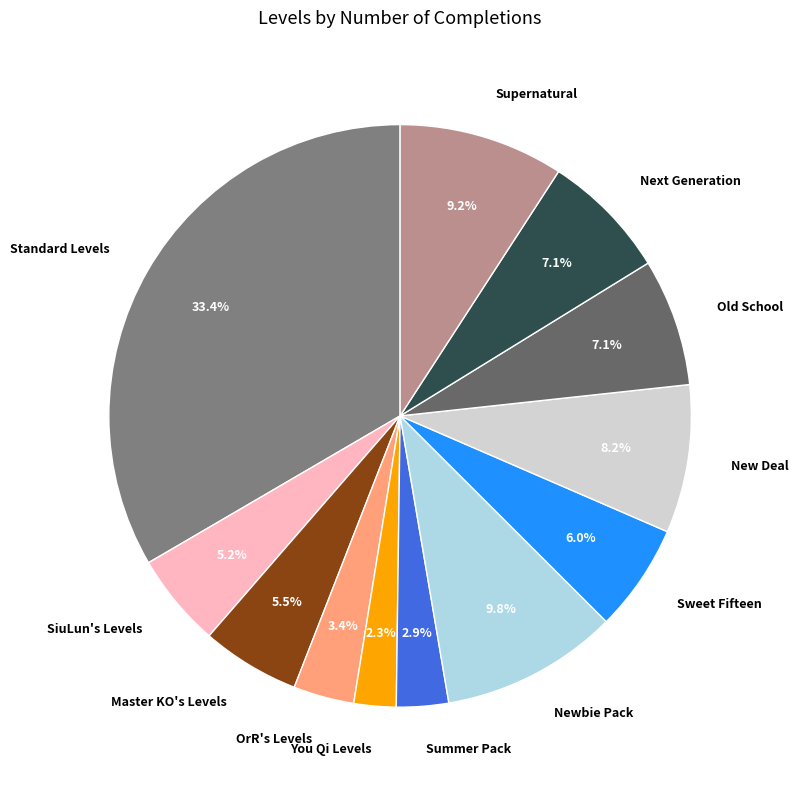

True or false: Next Generation accounts for 7% of the total.

True